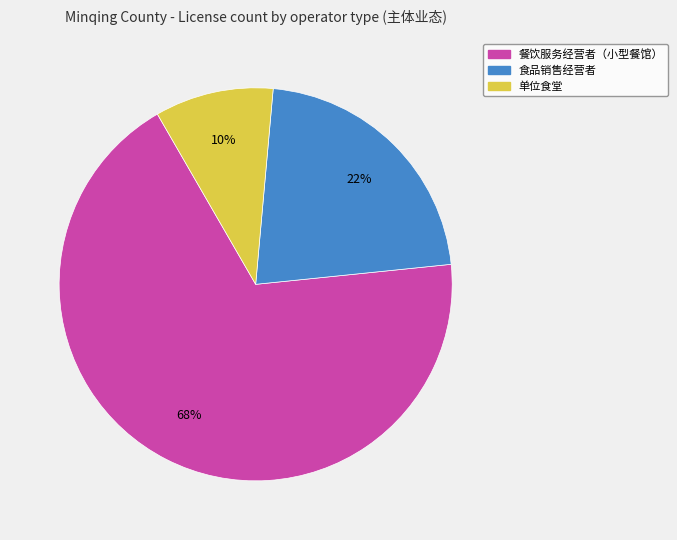

Does any single category account for the majority?

Yes